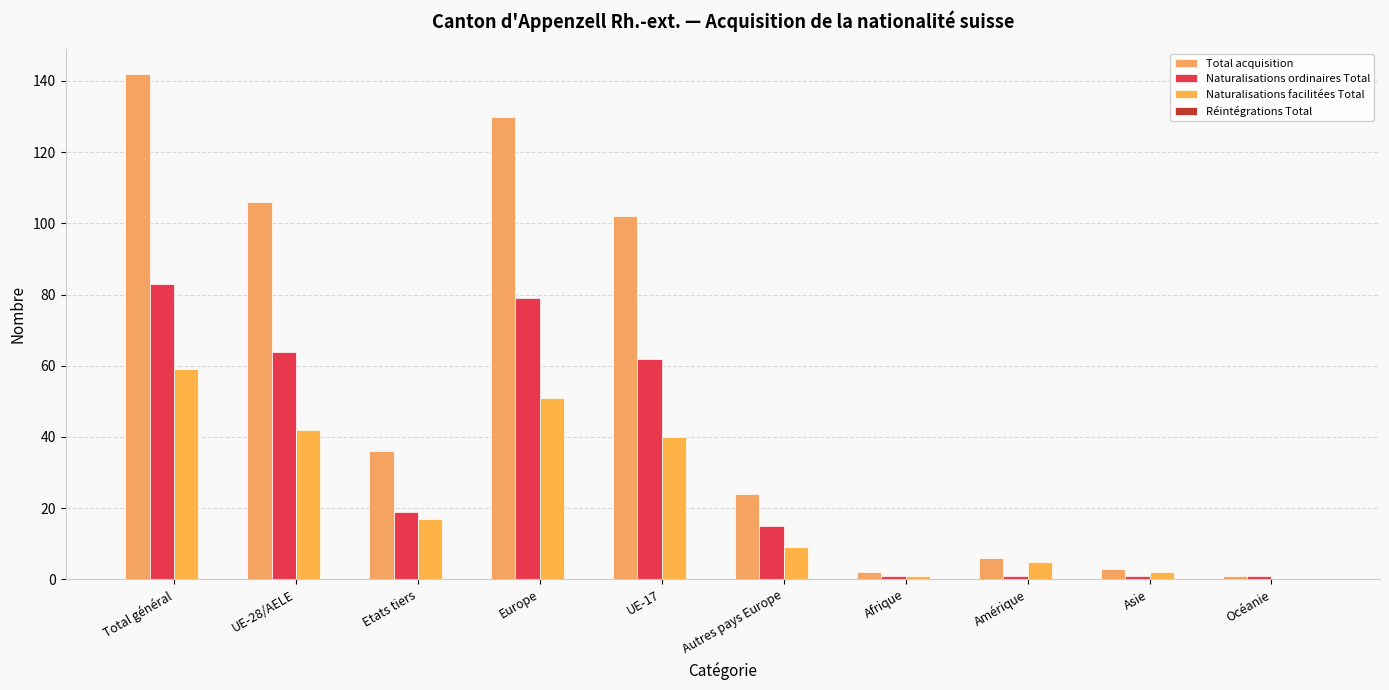

Rank the series by their average value, from lowest to highest.

Réintégrations Total, Naturalisations facilitées Total, Naturalisations ordinaires Total, Total acquisition